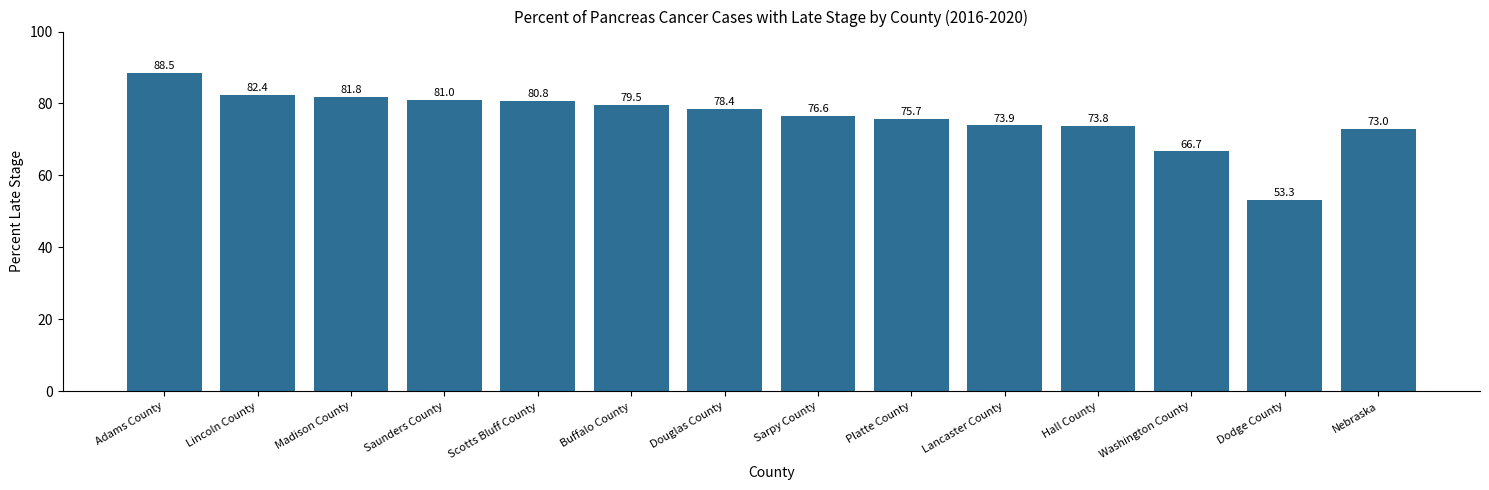

Reading right to left, list all the values displayed in this chart.

73.0	53.3	66.7	73.8	73.9	75.7	76.6	78.4	79.5	80.8	81.0	81.8	82.4	88.5